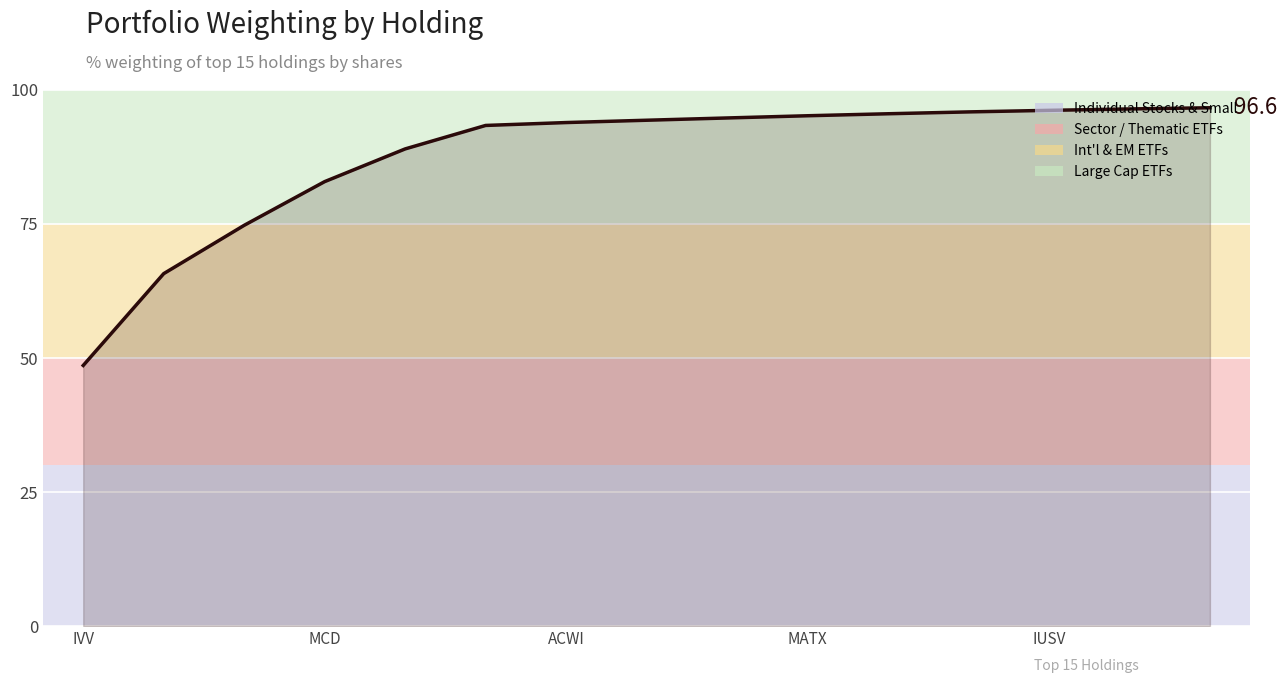

What is the minimum value shown in the chart?

48.6